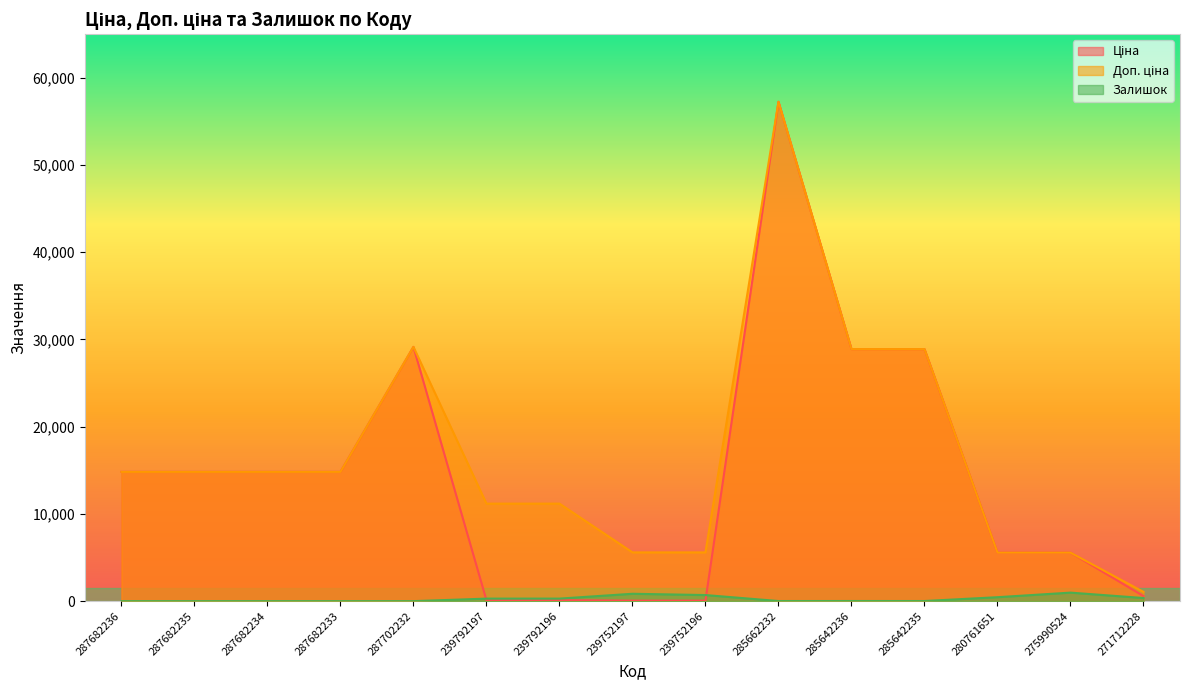

Rank the categories by Доп. ціна value from highest to lowest.

285662232, 287702232, 285642236, 285642235, 287682236, 287682235, 287682234, 287682233, 239792197, 239792196, 239752197, 239752196, 280761651, 275990524, 271712228